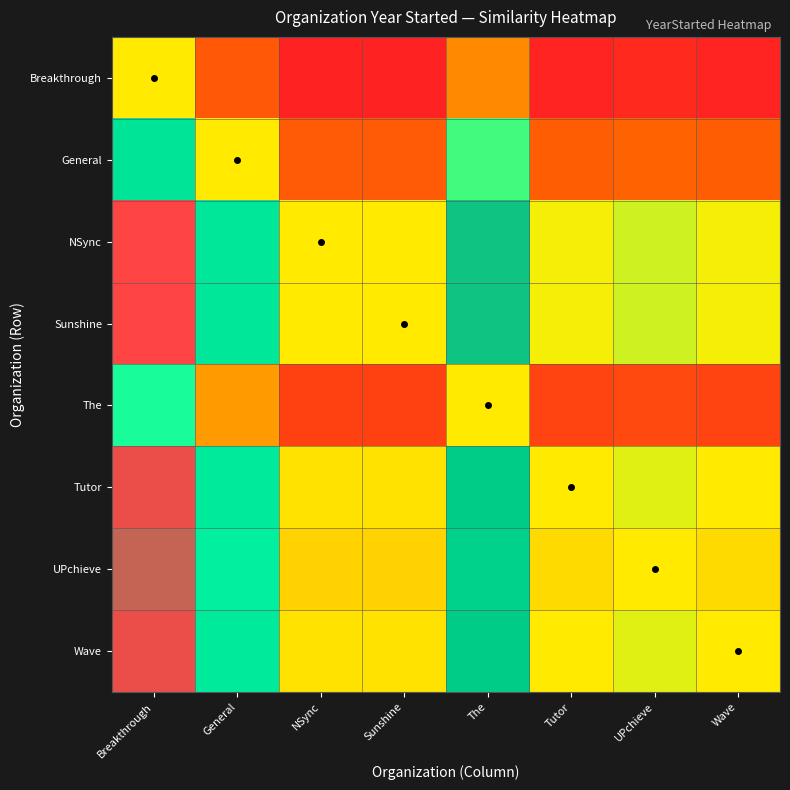

At Tutor, list the series in order from largest to smallest.

NSync, Sunshine, Tutor, Wave, UPchieve, General, The, Breakthrough